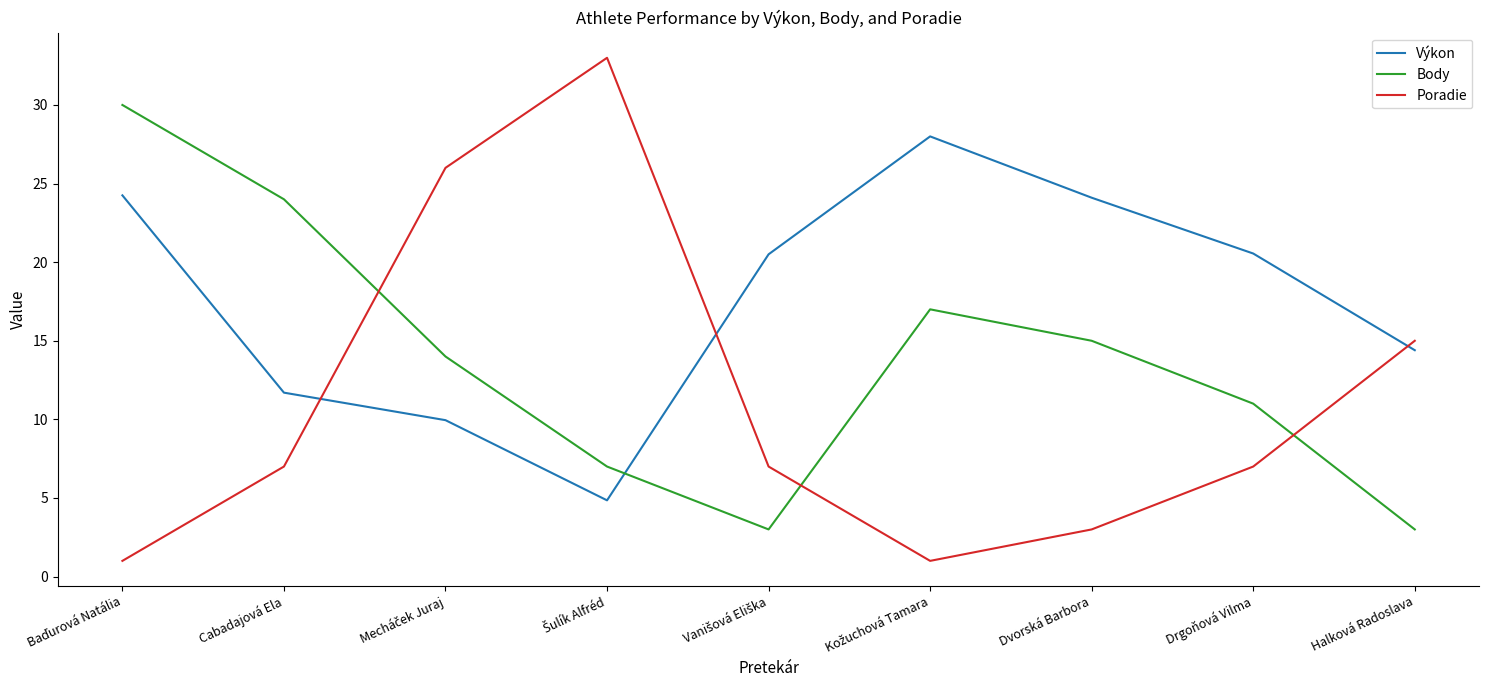

What position from the left is Cabadajová Ela?

2